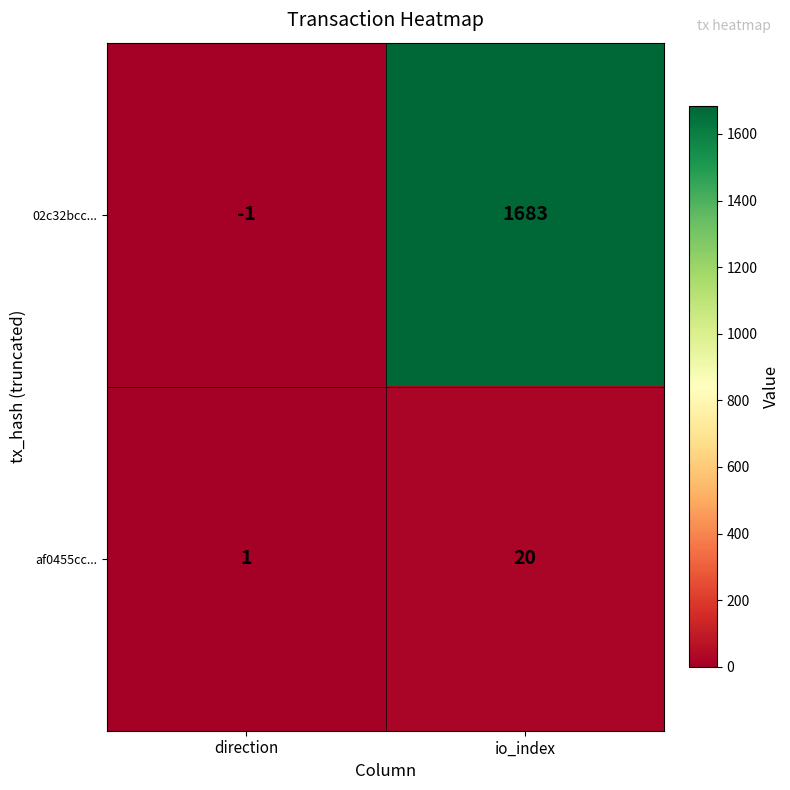

Where is af0455cc... nearest to the value 10?

direction